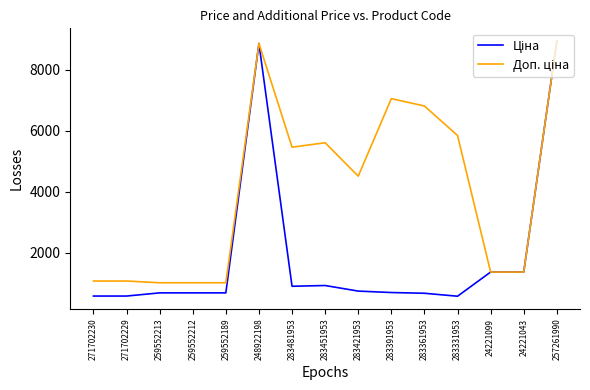

What is the minimum value shown in the chart?

584.4